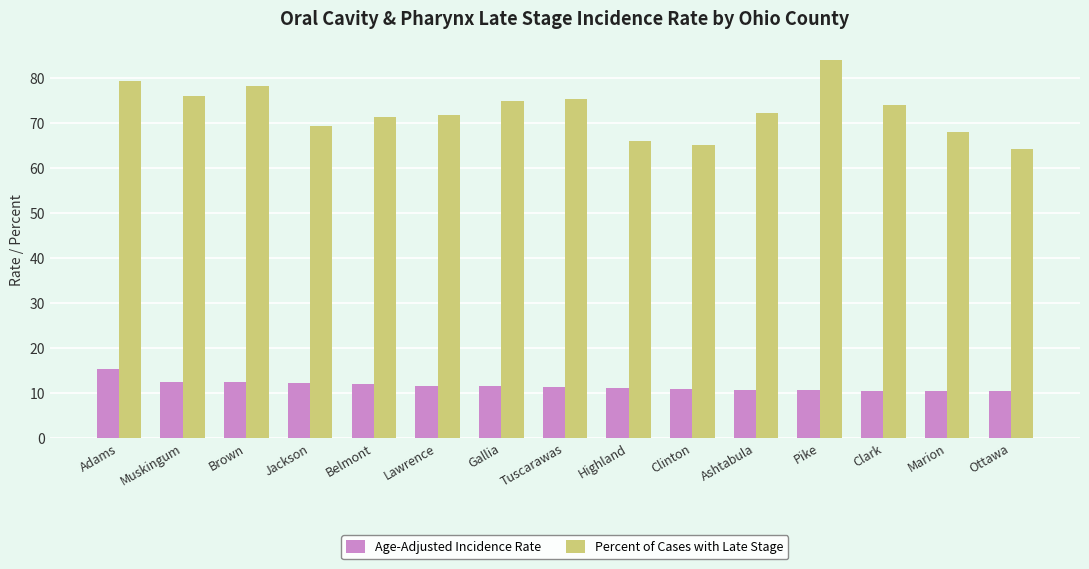

What is the minimum value shown in the chart?

10.5